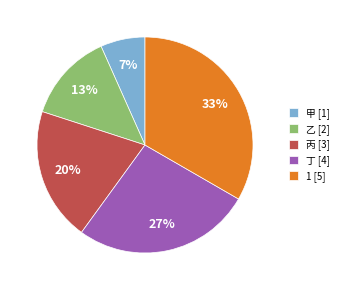

Rank the categories by value from highest to lowest.

1, 丁, 丙, 乙, 甲